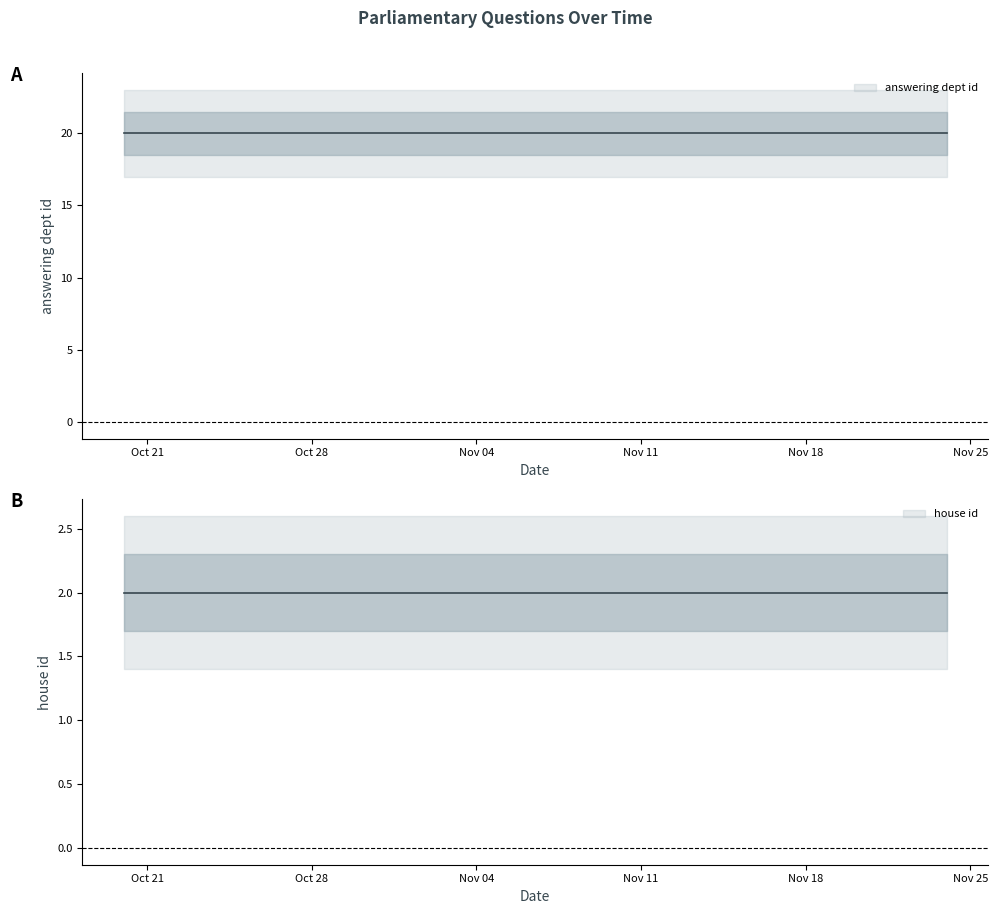

What is the sum of all house id values?

20